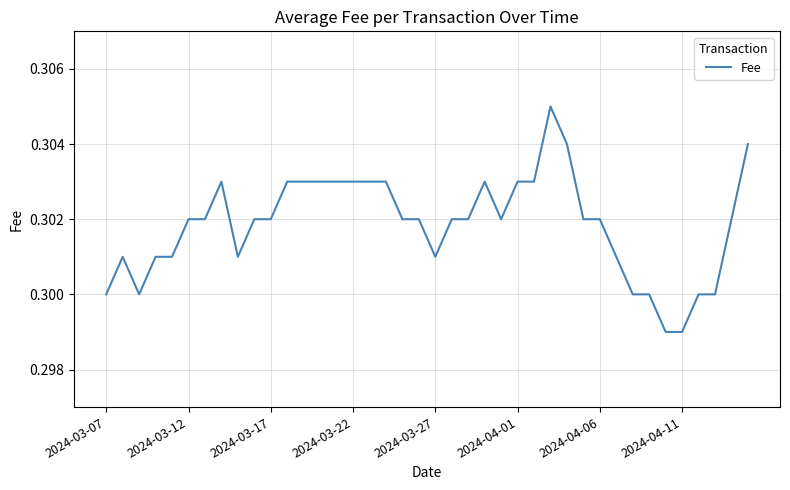

How many interior local peaks (higher than both neighbors) does the data have?

4